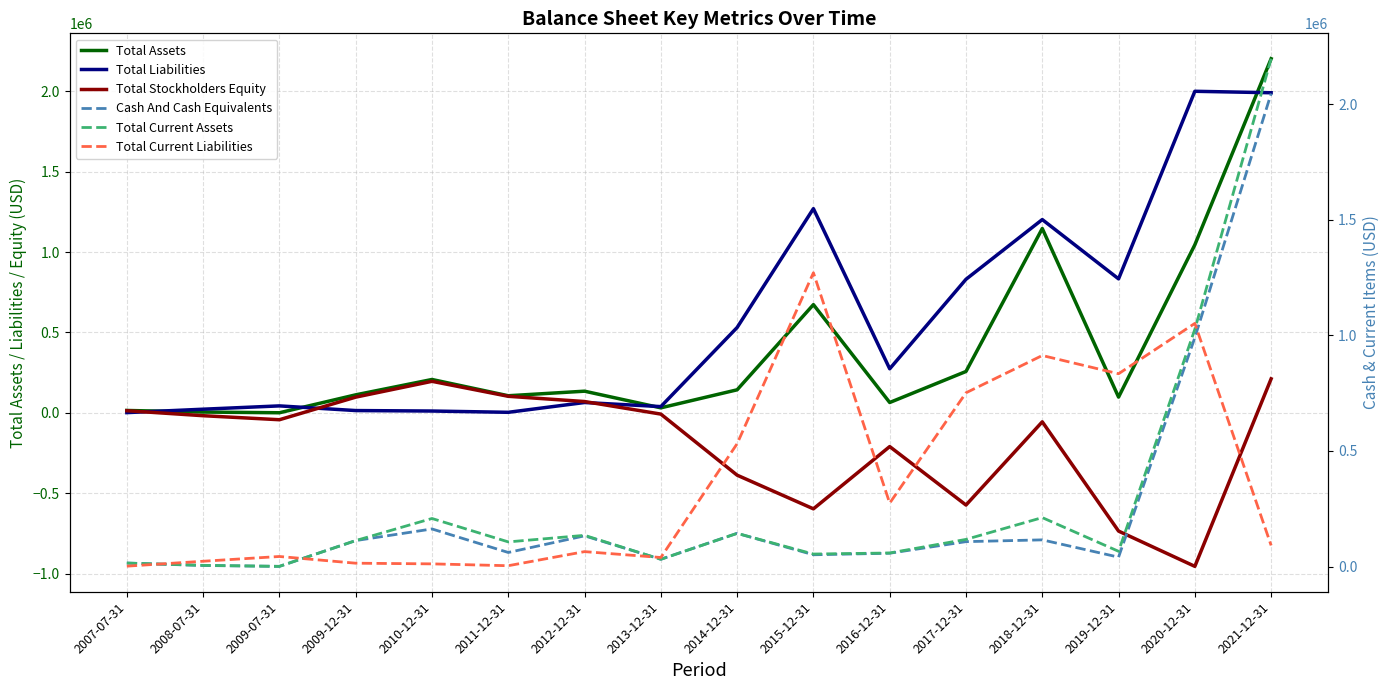

Which series has the largest total across all categories?

Total Liabilities